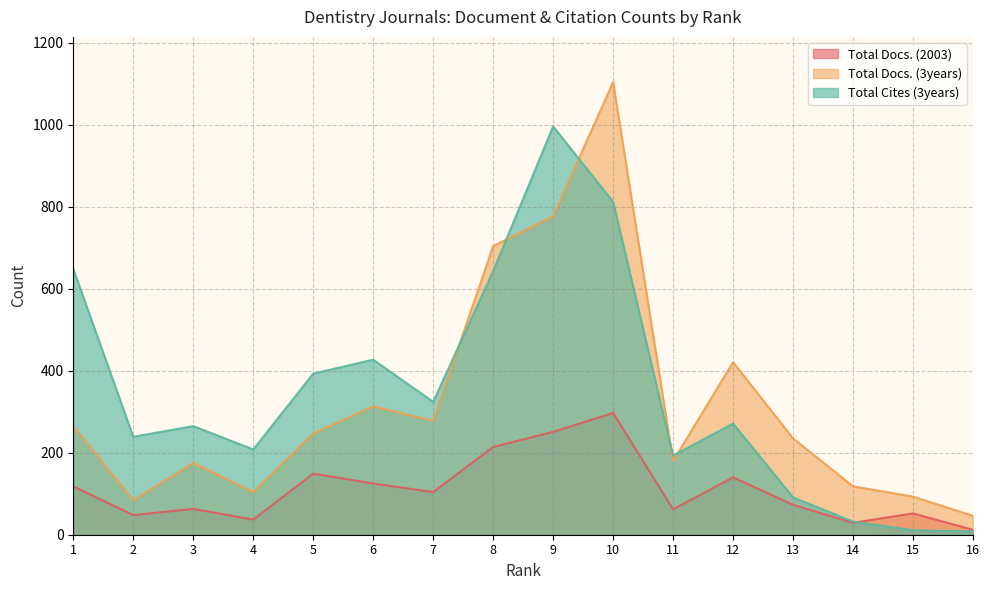

What is the value of the Total Cites (3years) point at the 15th from the left?

11